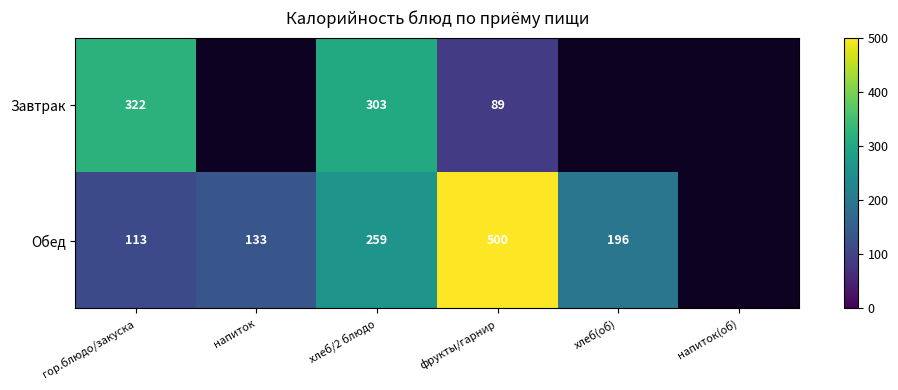

The Обед series shows 260 at фрукты/гарнир. True or false?

False